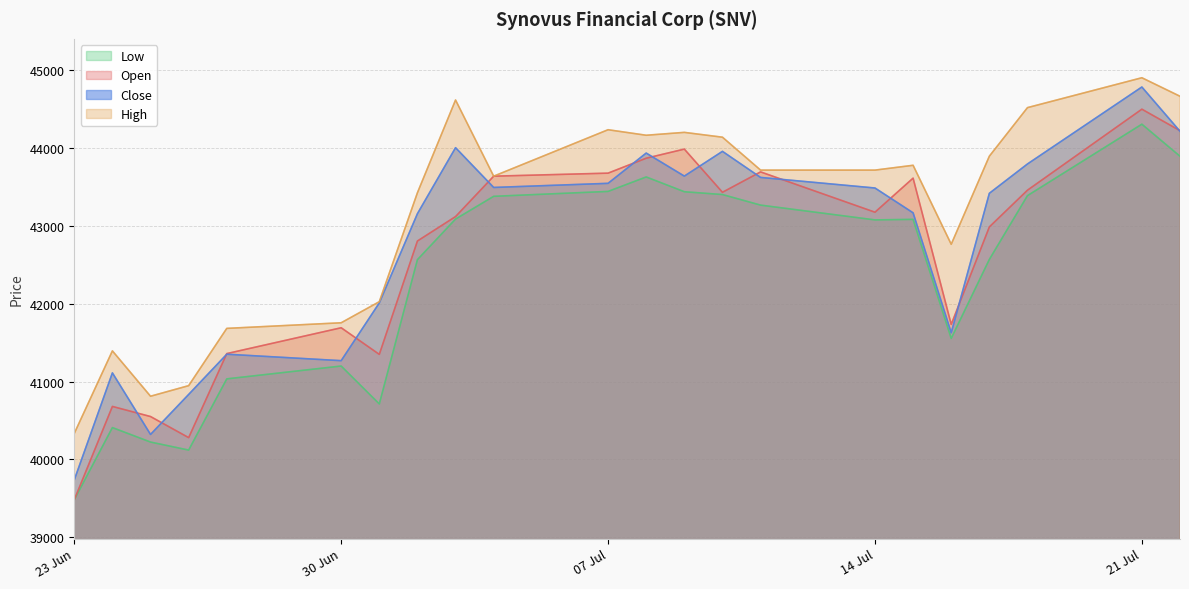

What are all the series names shown in the legend?

Low, Open, Close, High